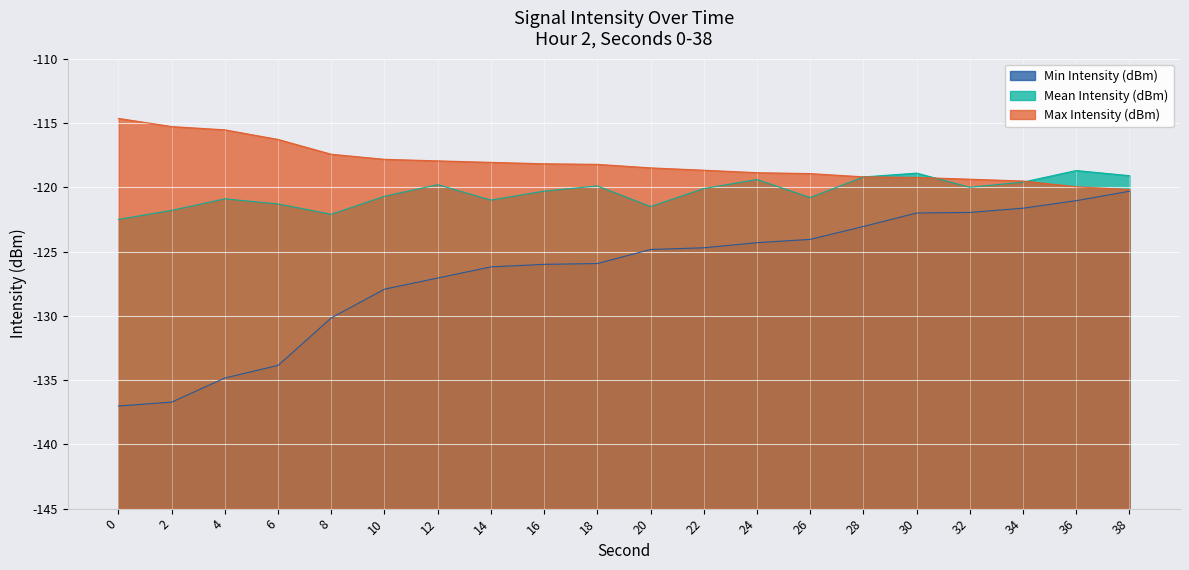

At which label is Min Intensity (dBm) closest to -128?

10